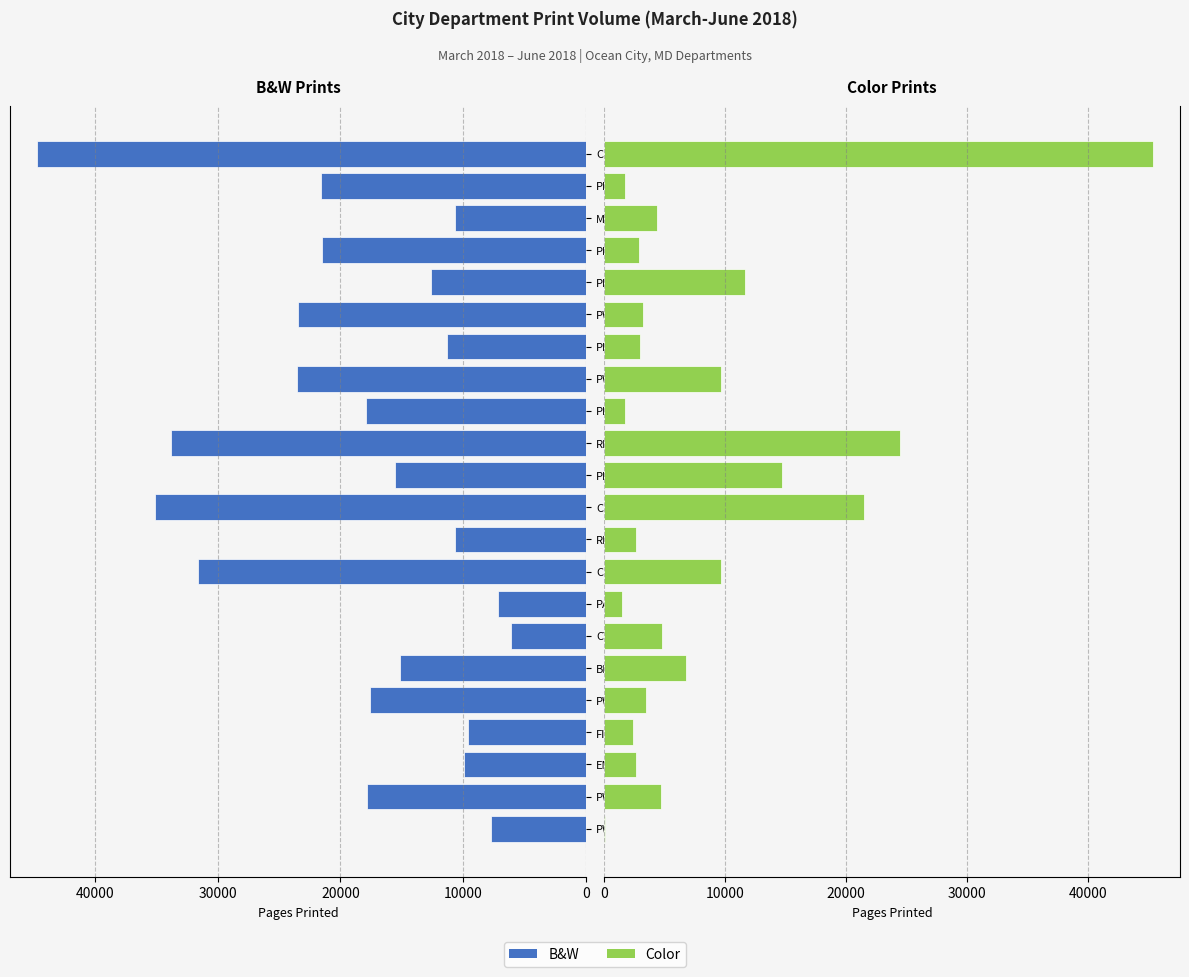

Between CTYMGR and PWADMN, which series saw the biggest shift?

B&W